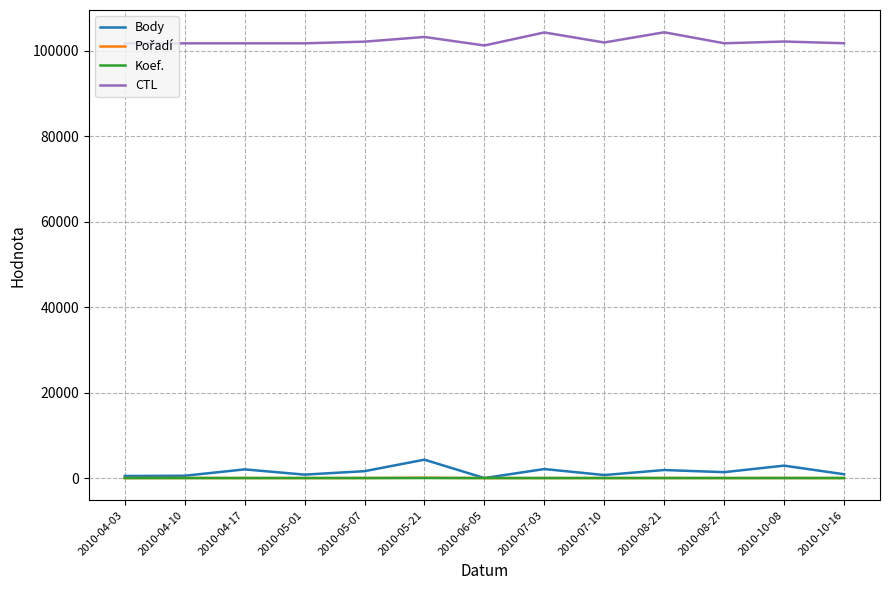

Which series has the largest total across all categories?

CTL